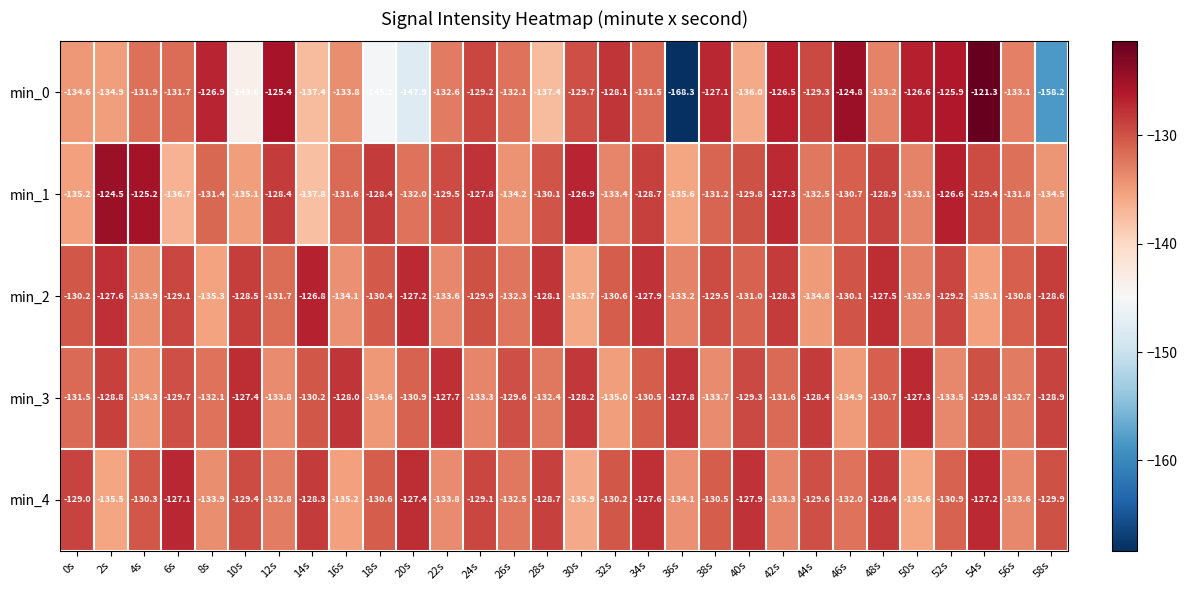

Which series has the largest total across all categories?

min_2